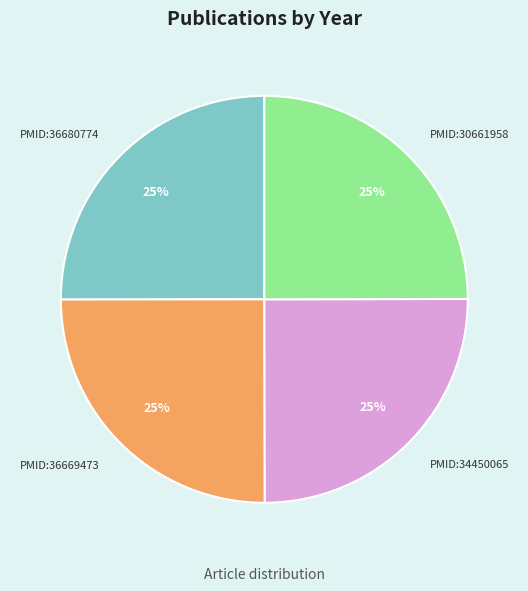

To the nearest percent, what is the average slice percentage?

25%